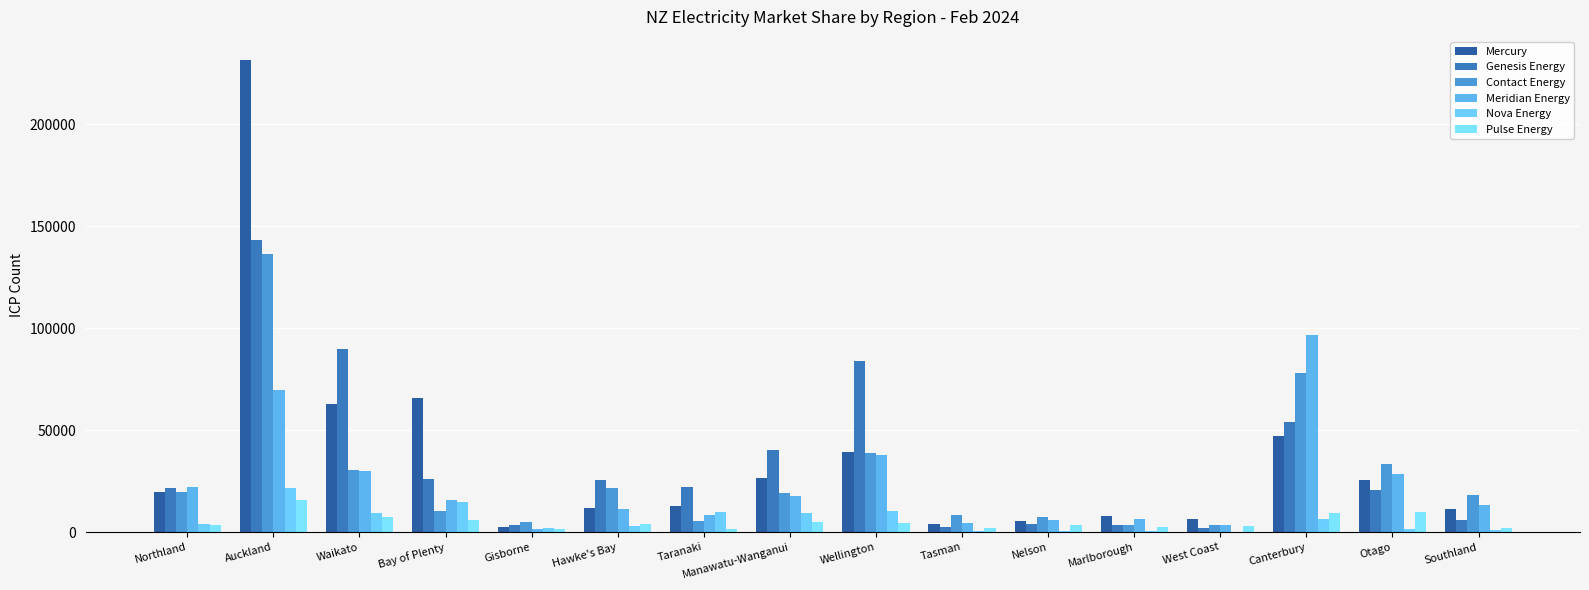

True or false: Meridian Energy has a value of 6278 at Otago.

False